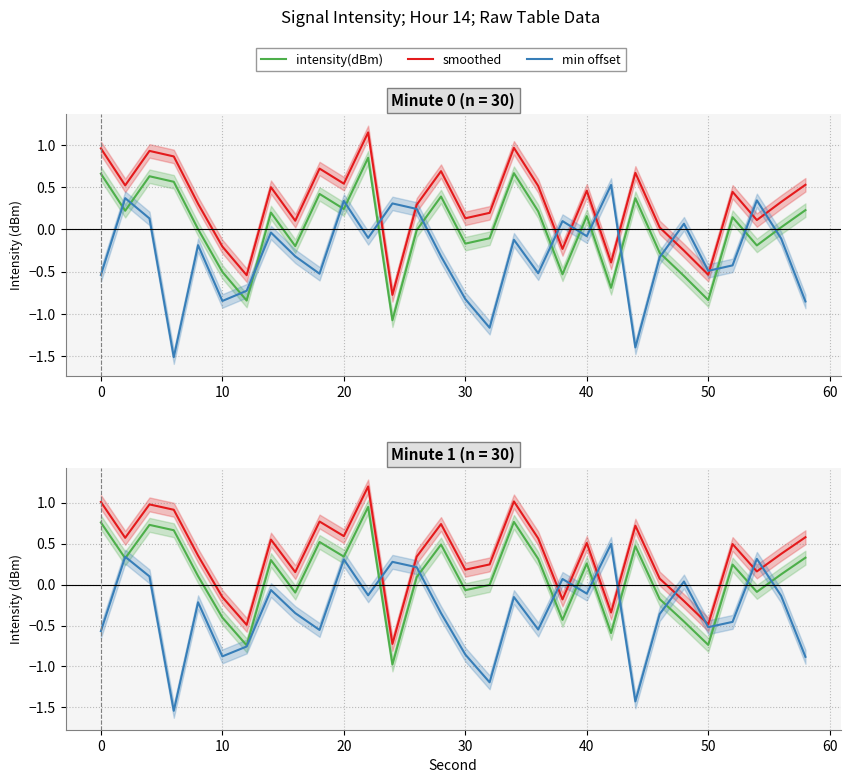

True or false: intensity(dBm) and smoothed intersect in this chart.

False